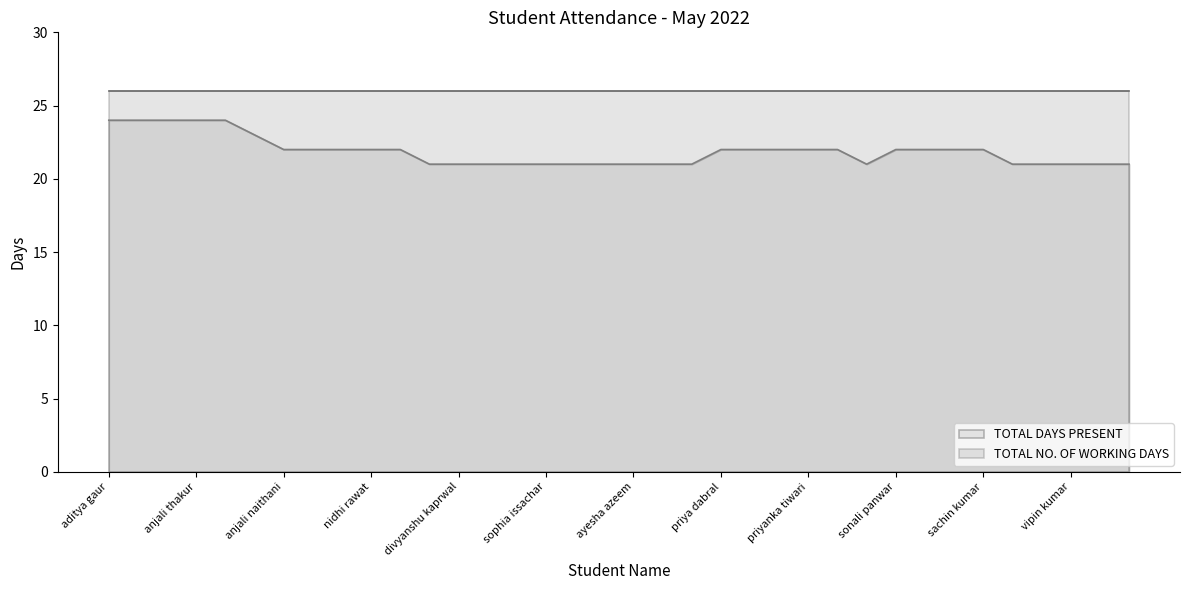

Is it true that TOTAL DAYS PRESENT equals 21 at ayesha azeem?

True